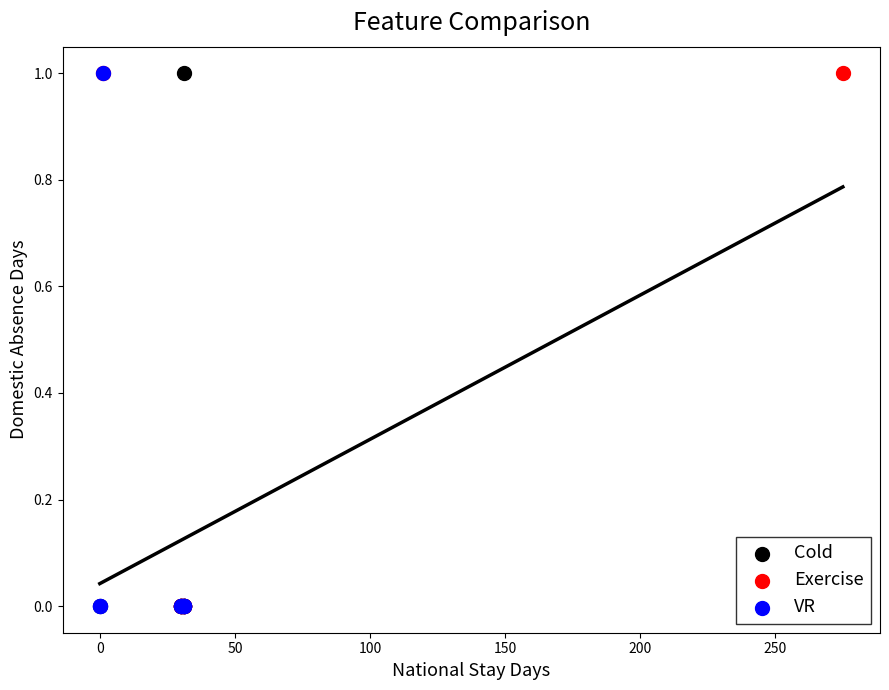

What are all the series names shown in the legend?

Cold, Exercise, VR